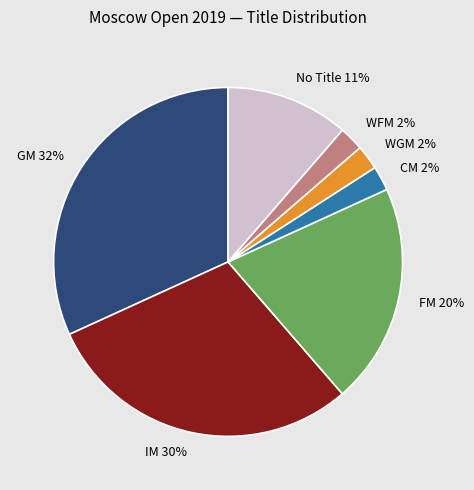

Count the number of slices in the pie.

7